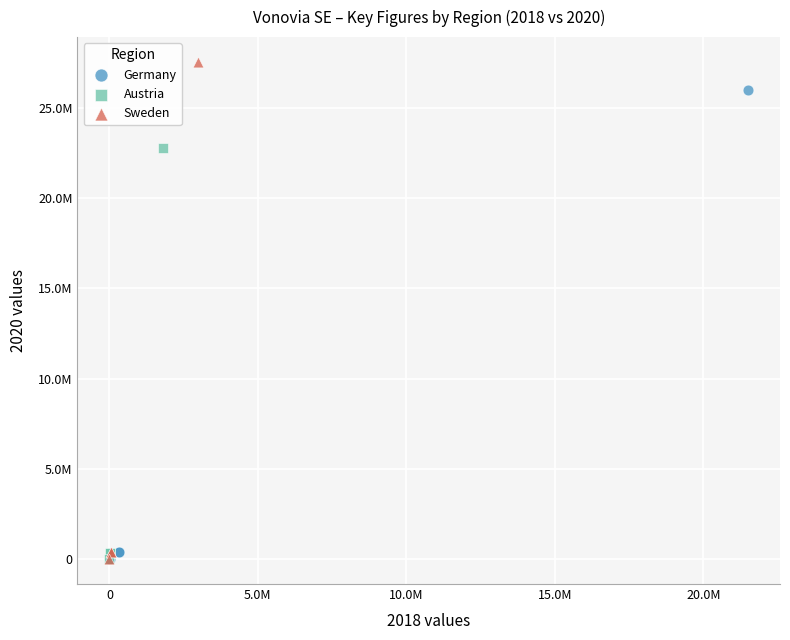

What are all the series names shown in the legend?

Germany, Austria, Sweden